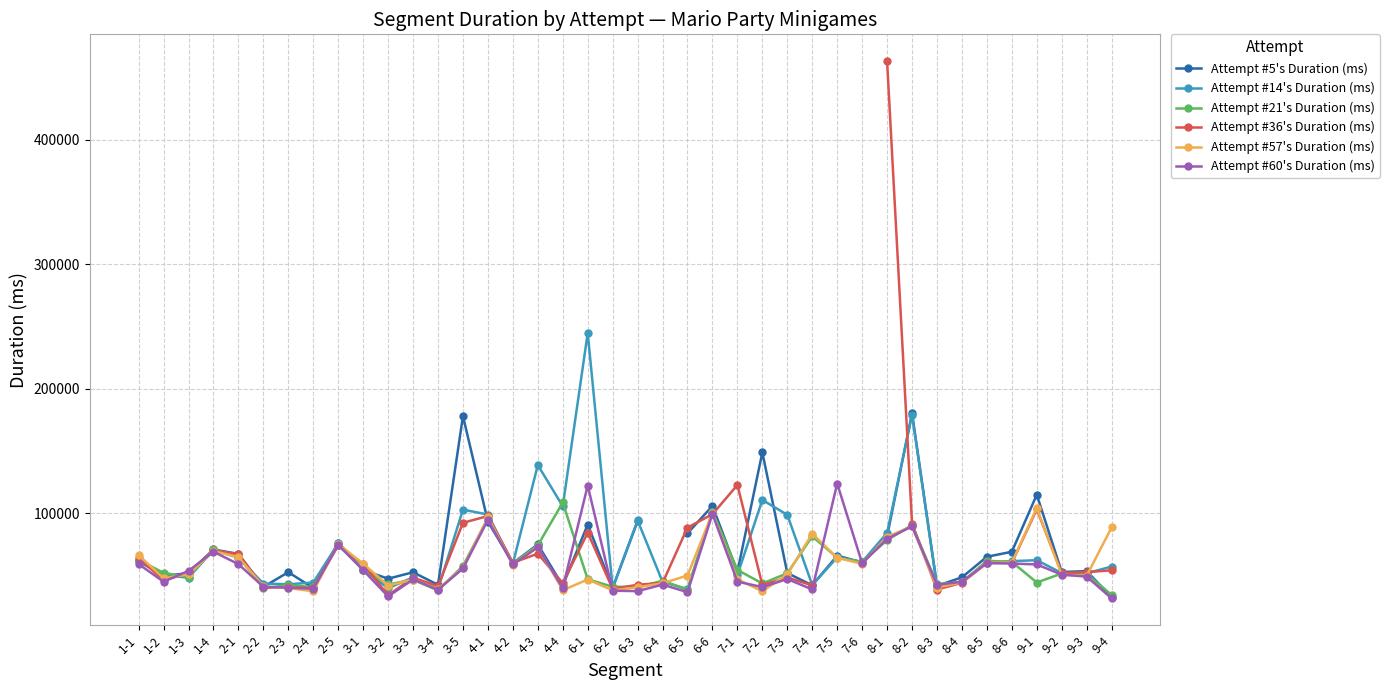

At which label is Attempt #60's Duration (ms) closest to 77796?

8-1